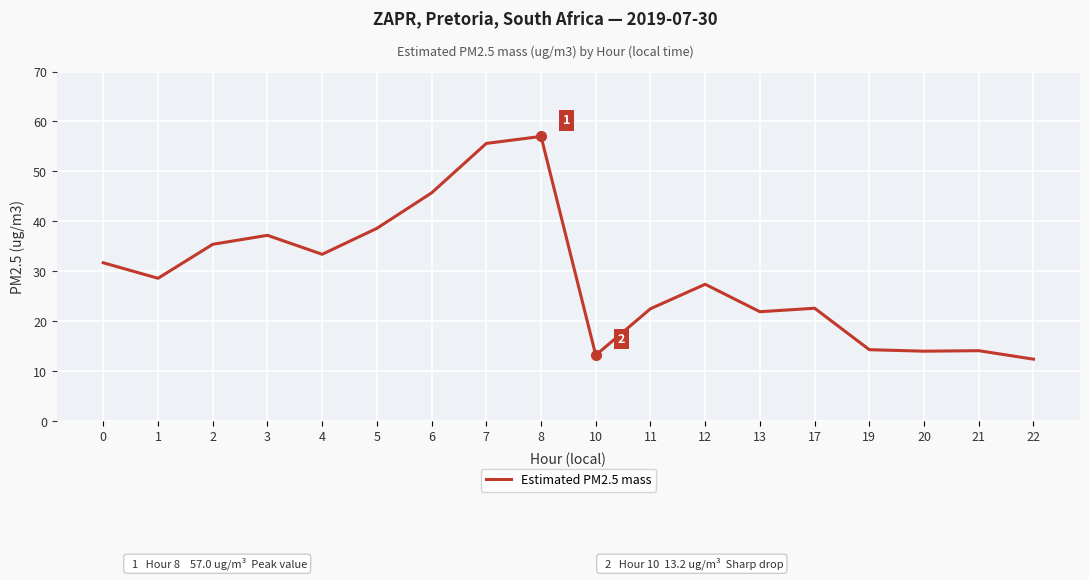

Is it true that the value at 17 is 36.6?

False